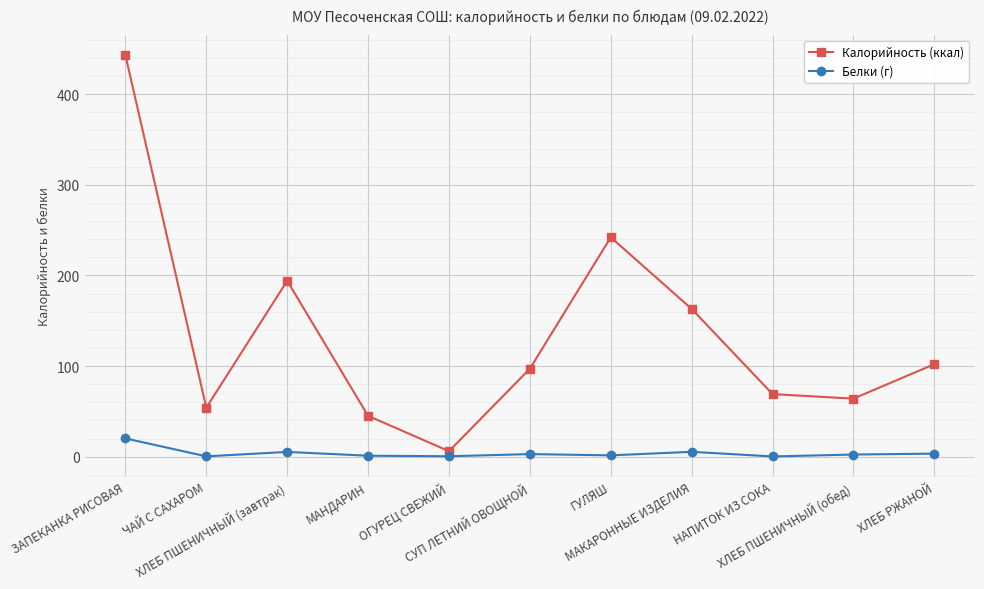

At how many categories does at least one series exceed 146?

4